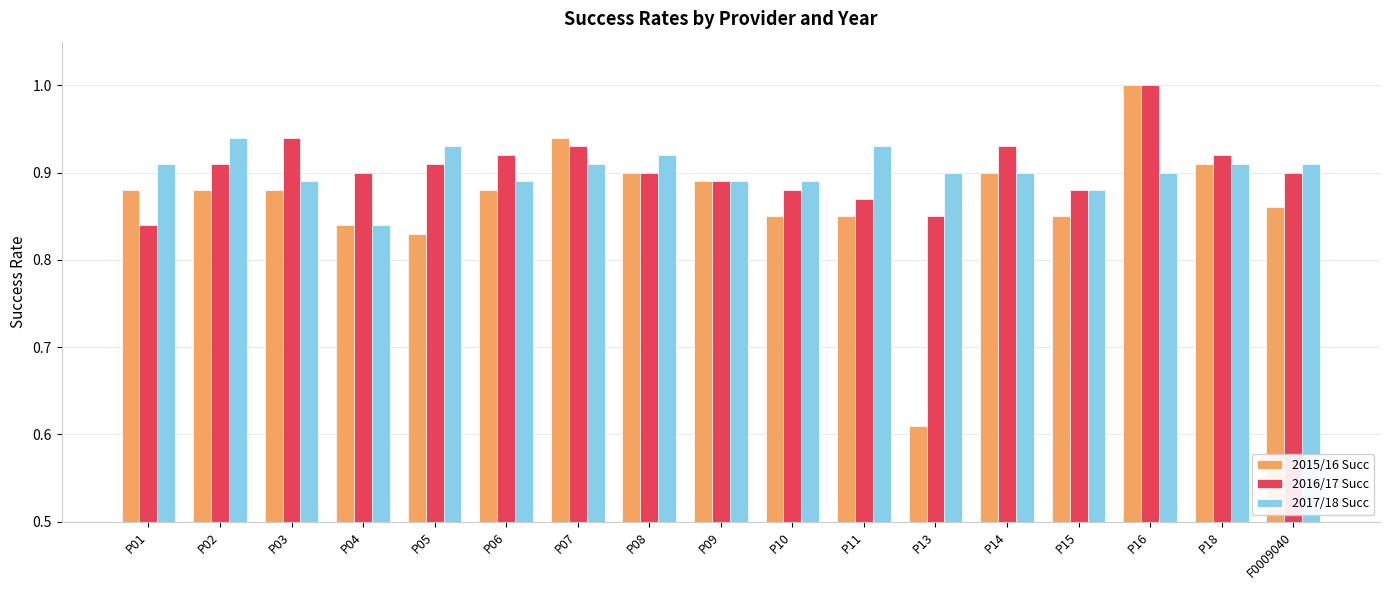

Which series has the widest spread of values?

2015/16 Succ